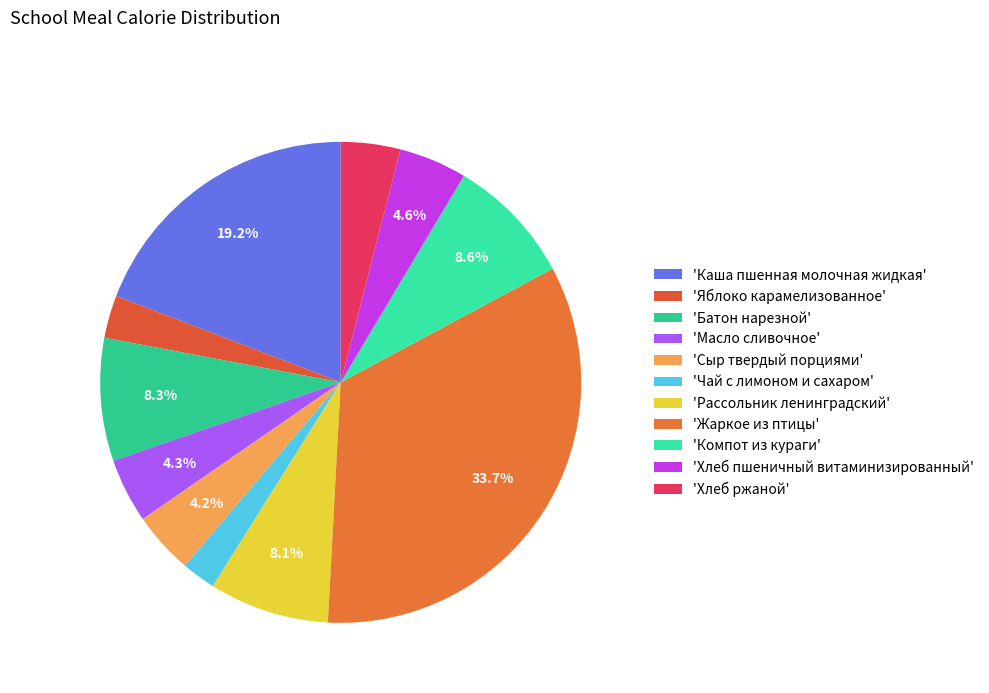

What is the smallest slice in the pie chart?

Чай с лимоном и сахаром